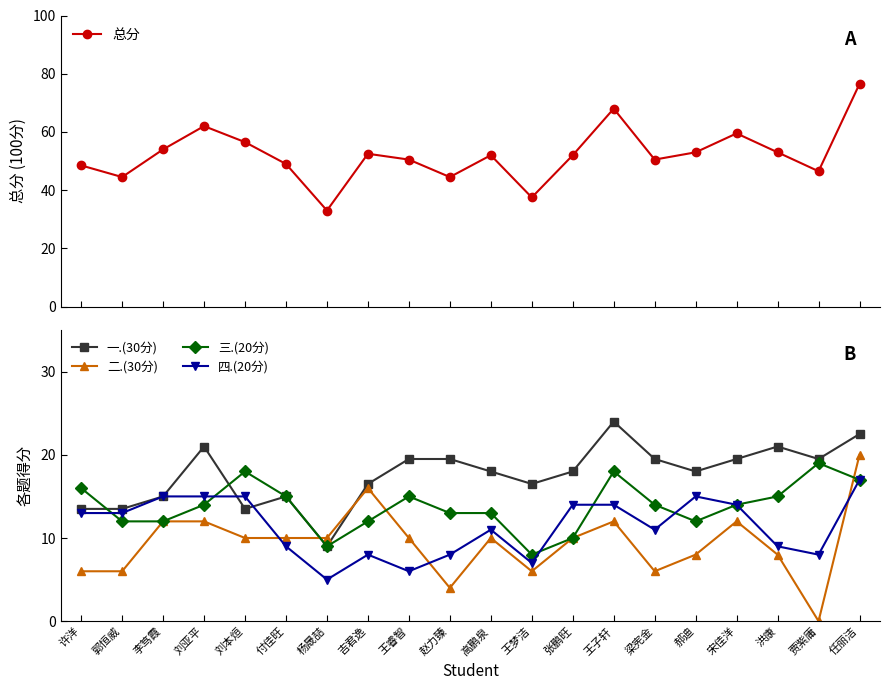

What is the difference between the second highest and second lowest values in the 总分 series?

30.5